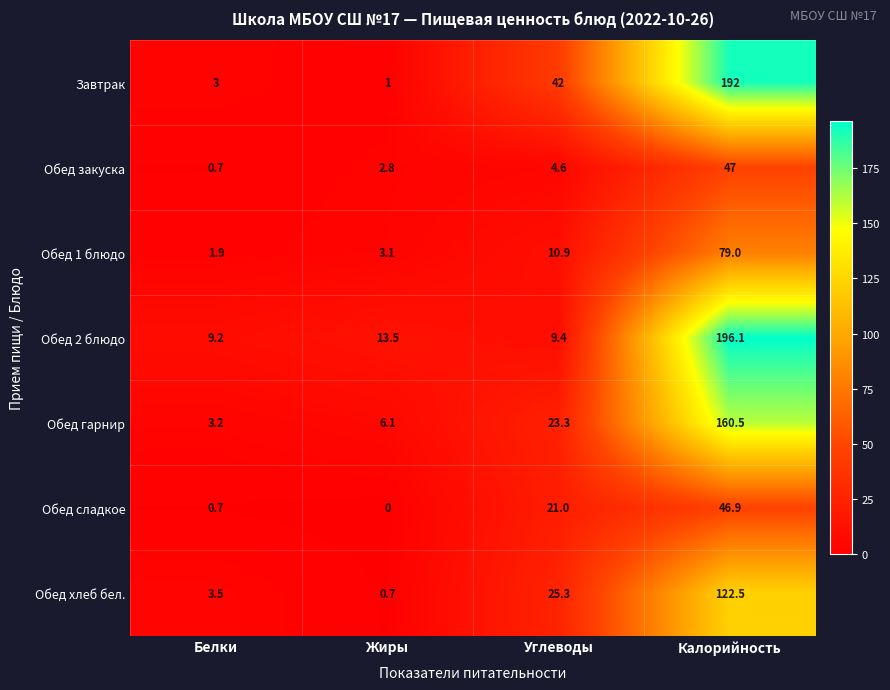

How many data points in Обед хлеб бел. are less than 25?

2